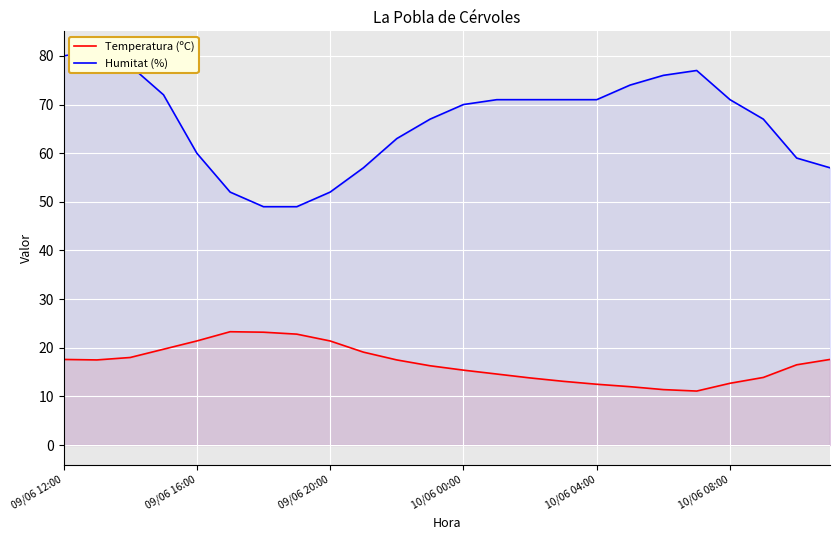

The Temperatura (ºC) series shows 20.8 at 10/06 08:00. True or false?

False